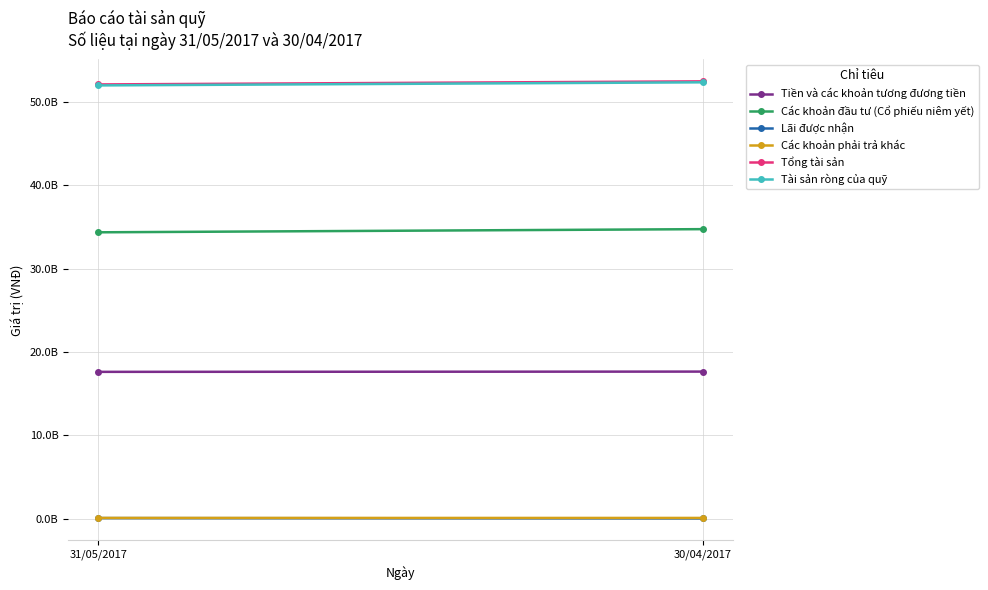

Reading left to right, transcribe all the data shown in this chart.

Tiền và các khoản tương đương tiền: 17629981905	17660311059
Các khoản đầu tư (Cổ phiếu niêm yết): 34359950000	34738500000
Lãi được nhận: 96833334	58770833
Các khoản phải trả khác: 115632050	116054870
Tổng tài sản: 52086765239	52457581892
Tài sản ròng của quỹ: 51971133189	52341527022